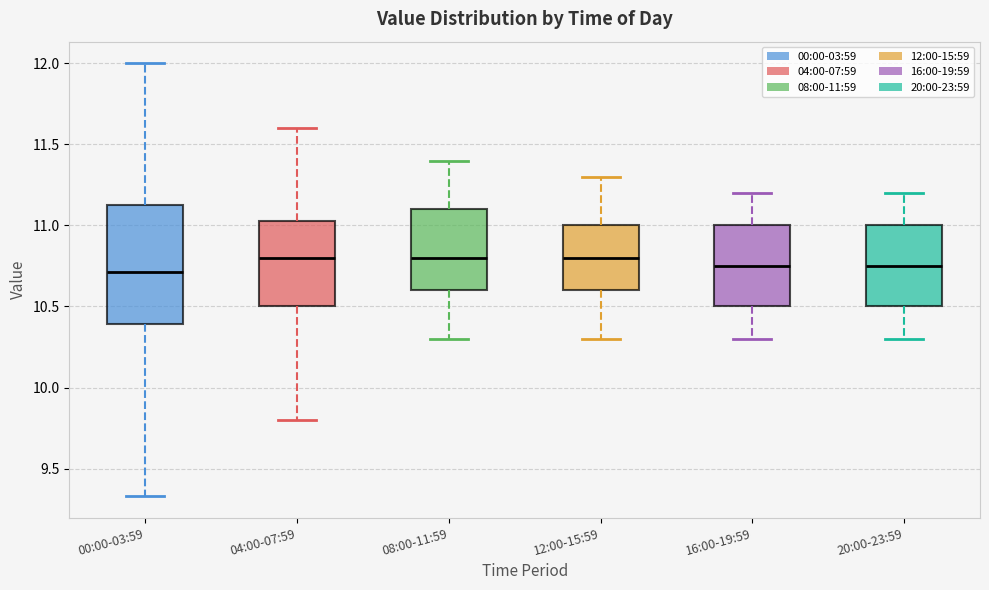

Which box is the tallest, from its lower edge to its upper edge?

00:00-03:59